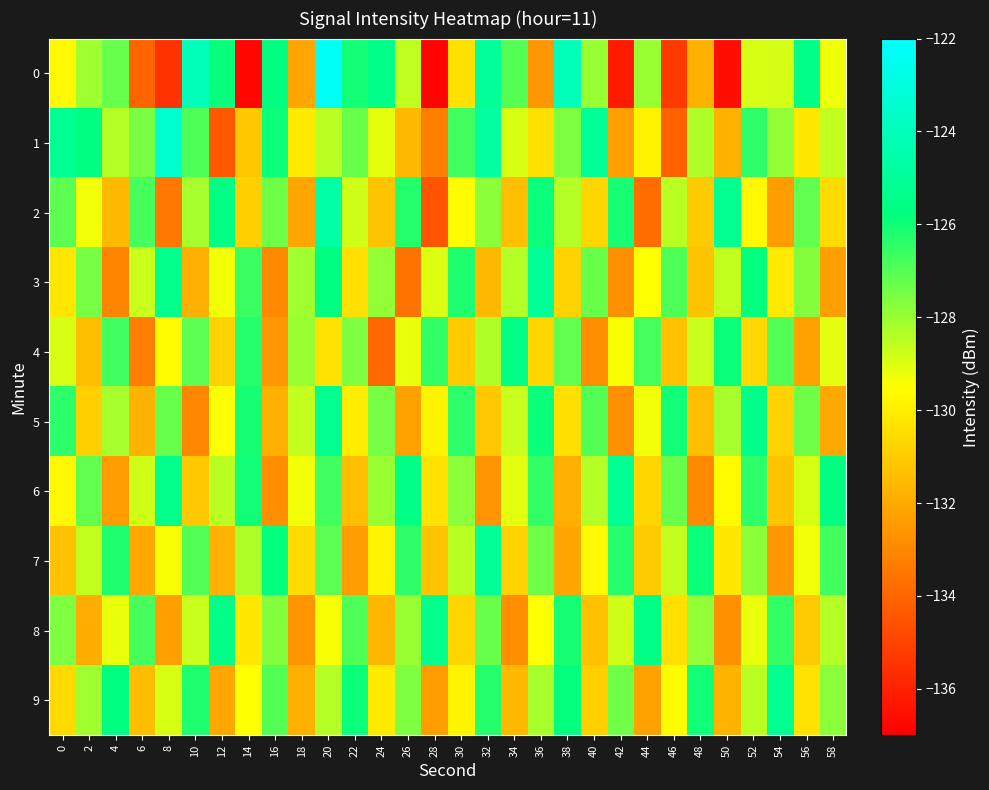

Which category has the lowest value across all series?

28